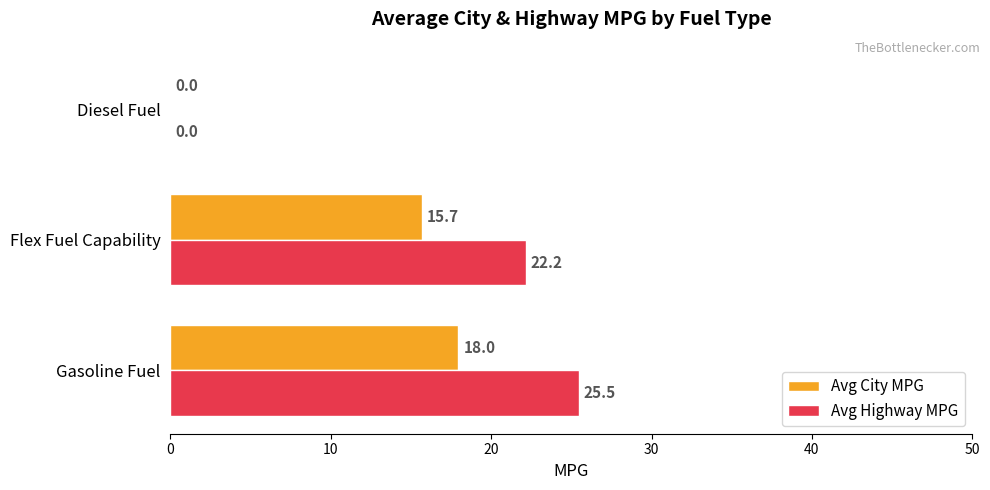

At which label is Avg Highway MPG closest to 12?

Flex Fuel Capability